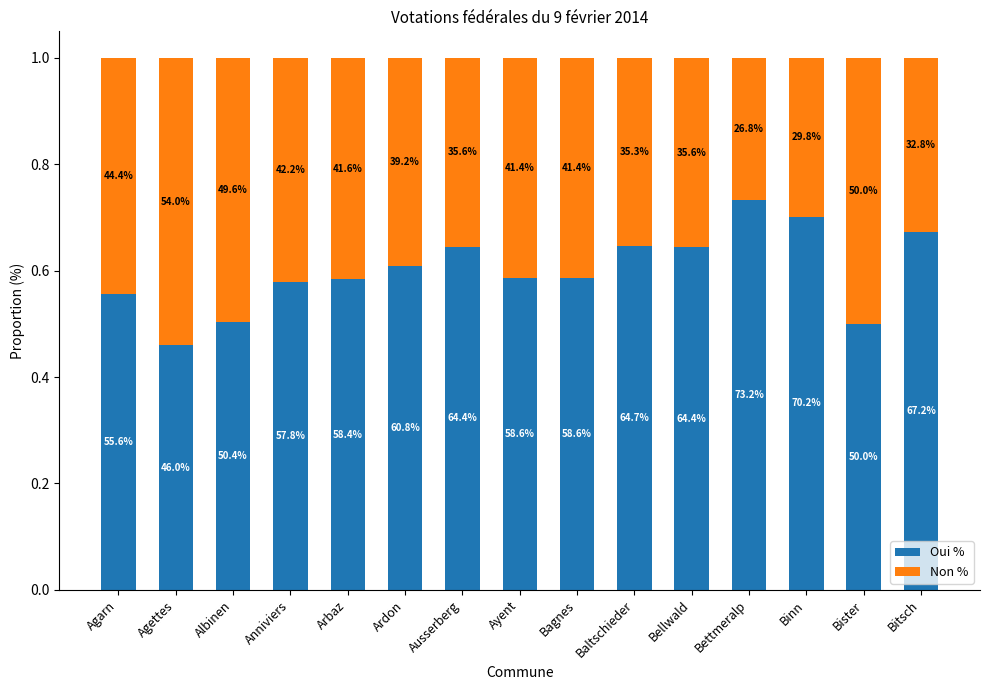

Are the bars horizontal?

No